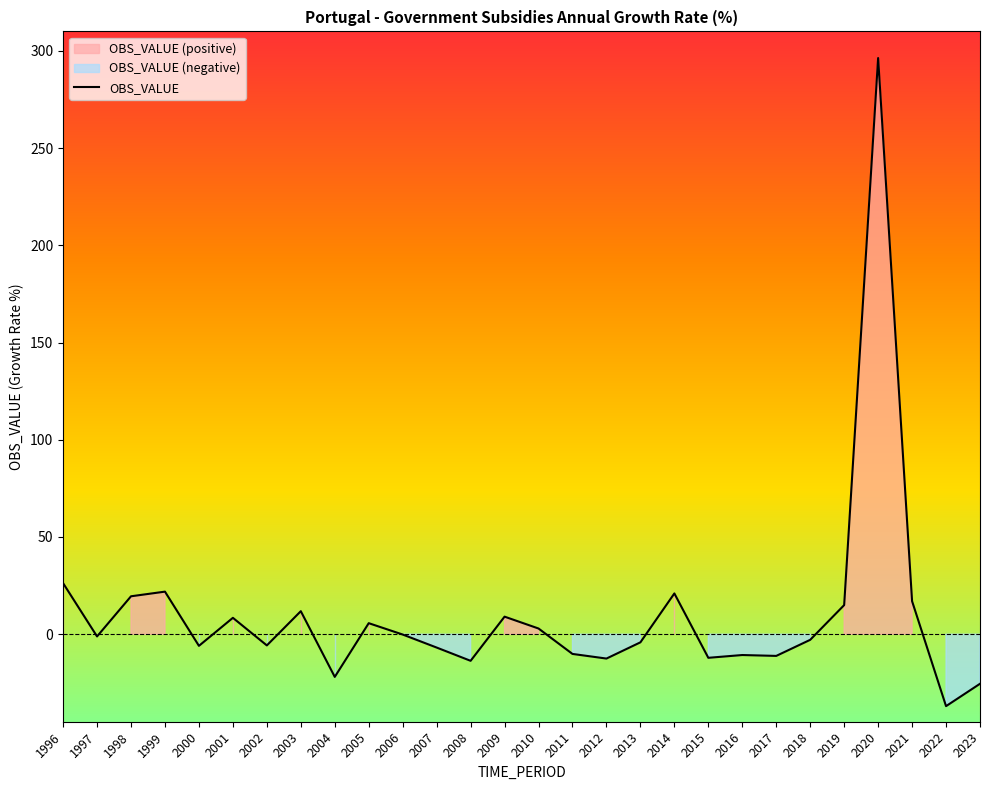

True or false: there are more than 0 points higher than both neighbors.

True